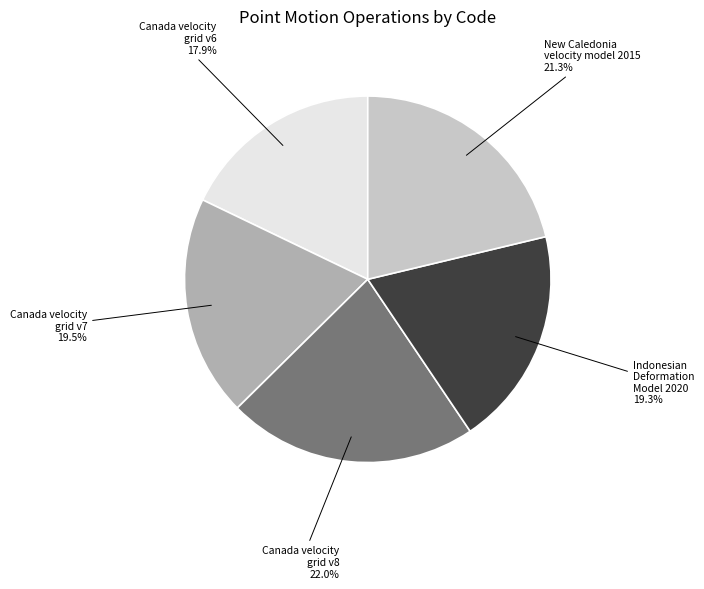

Between Canada velocity grid v6 and Canada velocity grid v7, which is larger?

Canada velocity grid v7